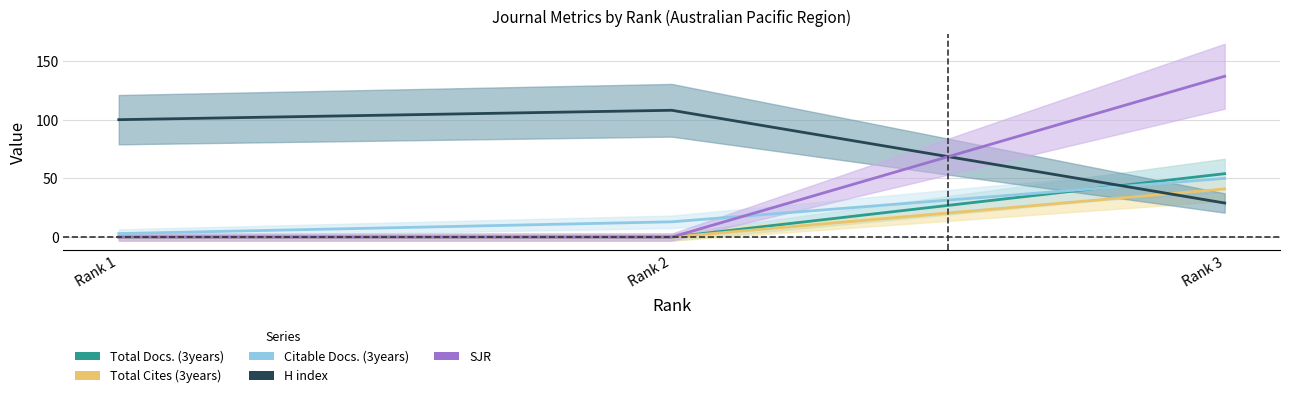

Which series has the widest spread of values?

SJR